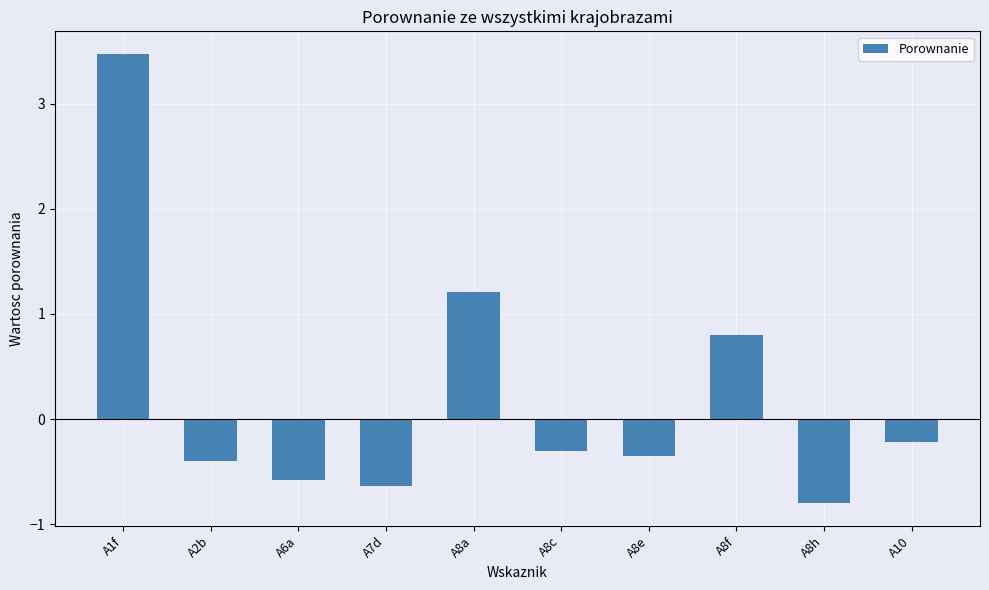

What position from the right is A10?

1